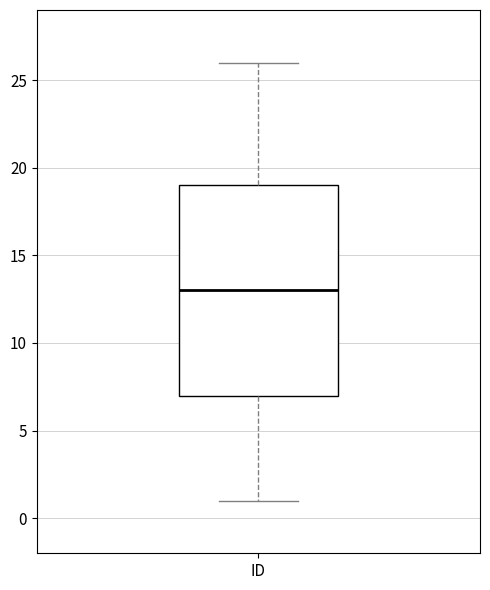

Transcribe this box plot: give where the median line is, the range the box spans, and where the two whiskers end, as read against the y-axis. The values are not printed on the chart, so give them approximately, as read against the axis.

median 13, box 7 to 19, whiskers 1 to 26